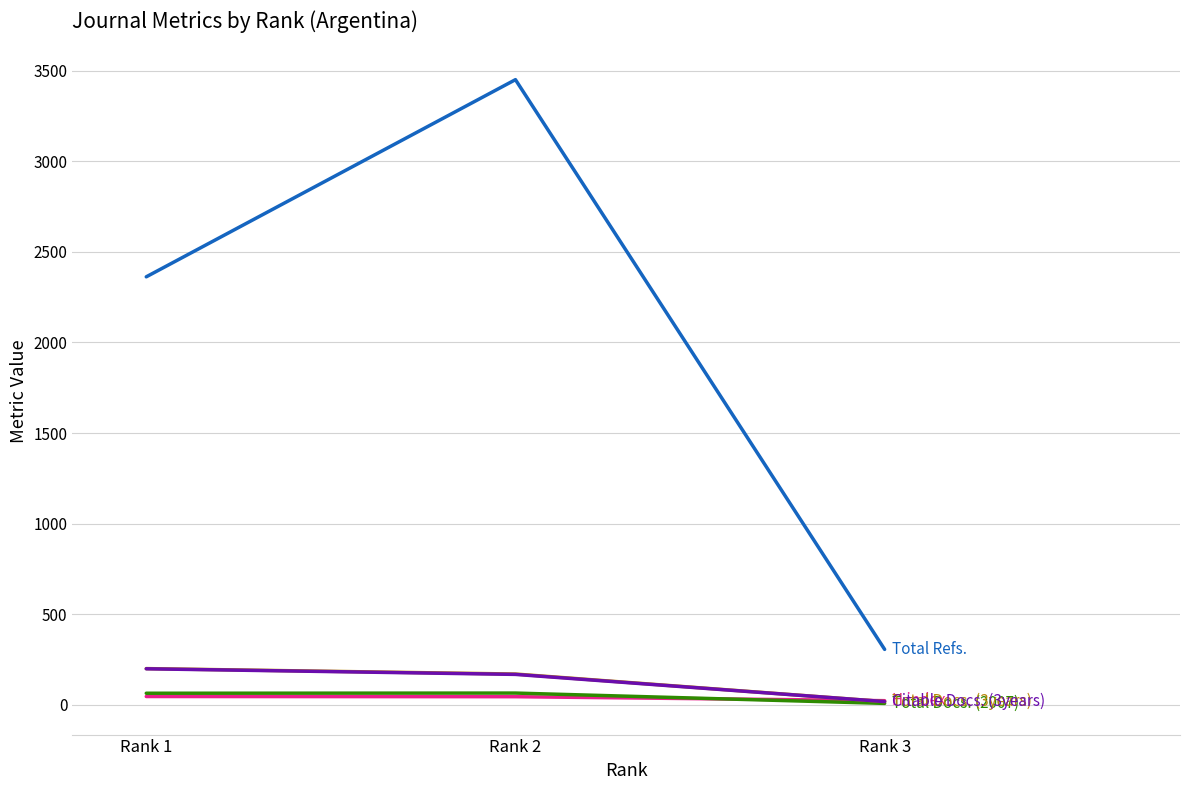

What is the greatest value displayed?

3450